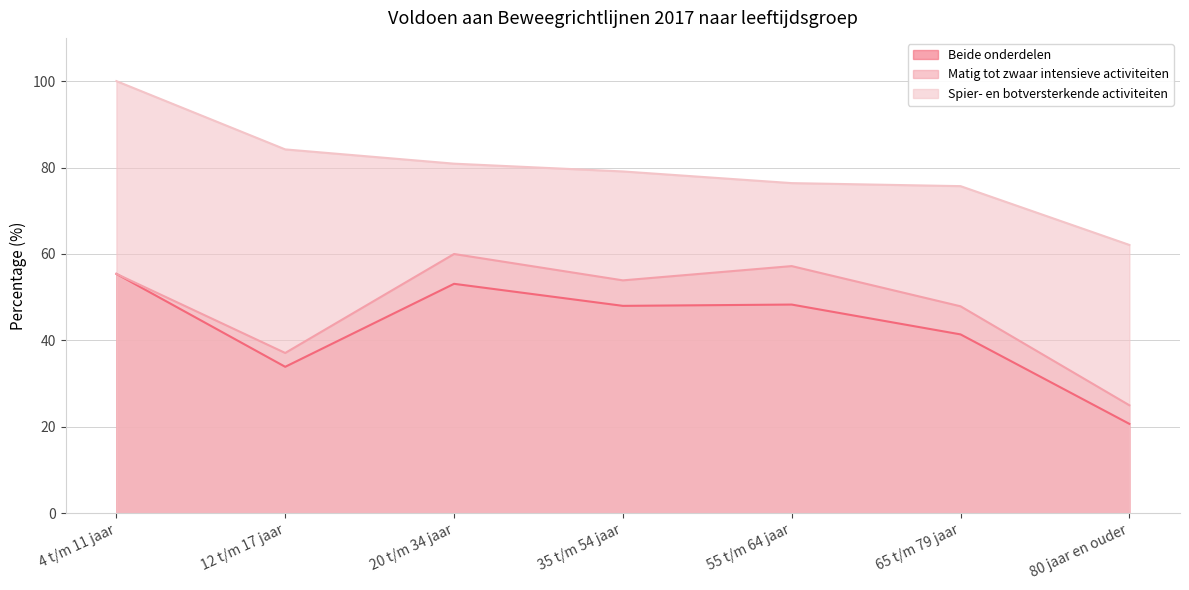

How many values in the Spier- en botversterkende activiteiten series are below 79?

3